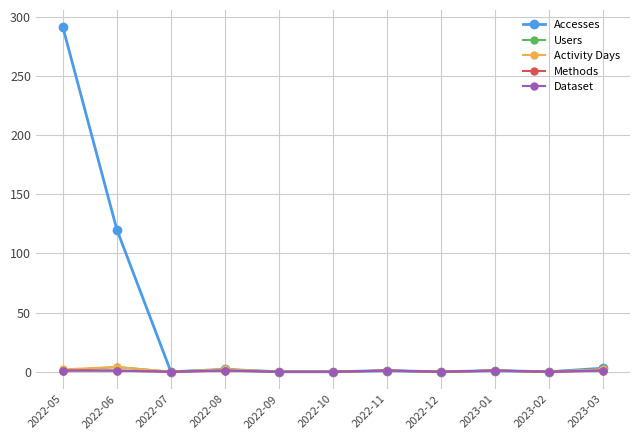

What value does the Accesses series have at 2023-03?

3